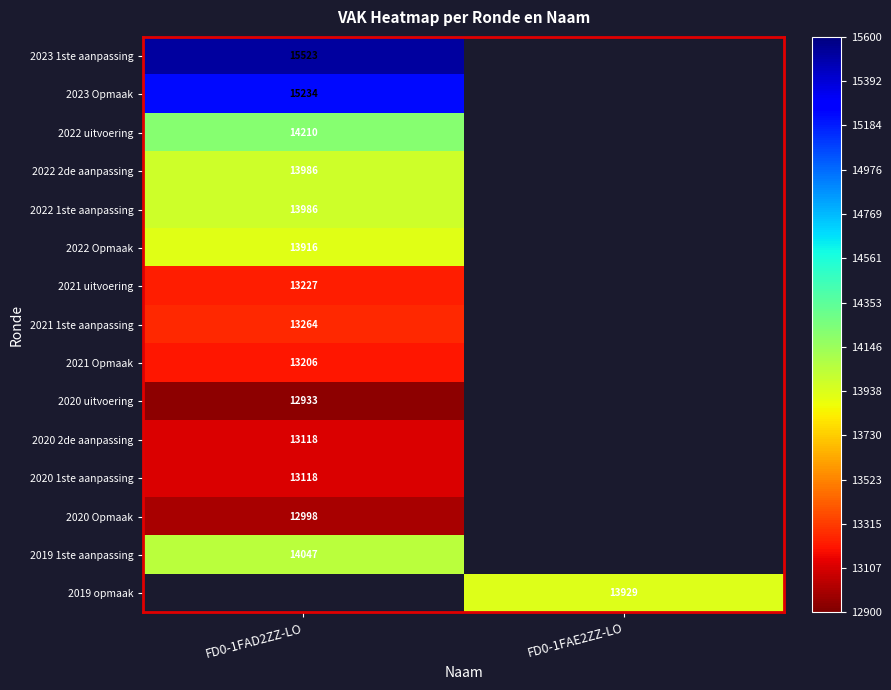

The value of 2020 Opmaak at FD0-1FAD2ZZ-LO is 12998. True or false?

True